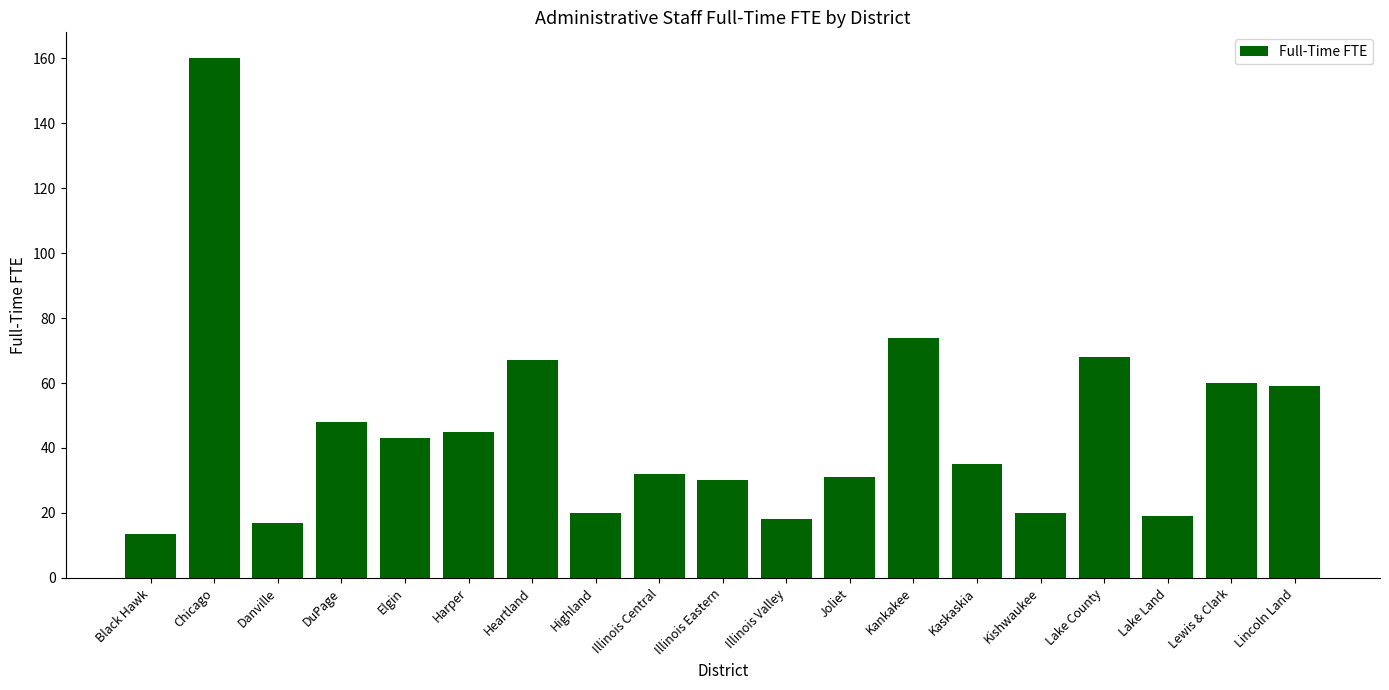

At which label is the value closest to 86?

Kankakee